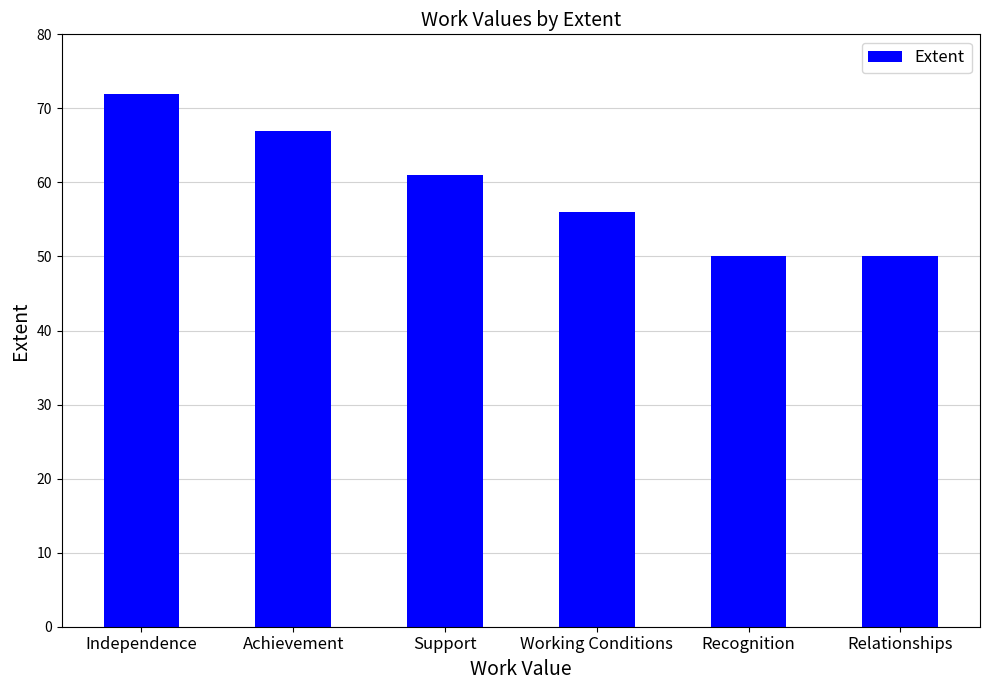

What is the maximum value shown in the chart?

72